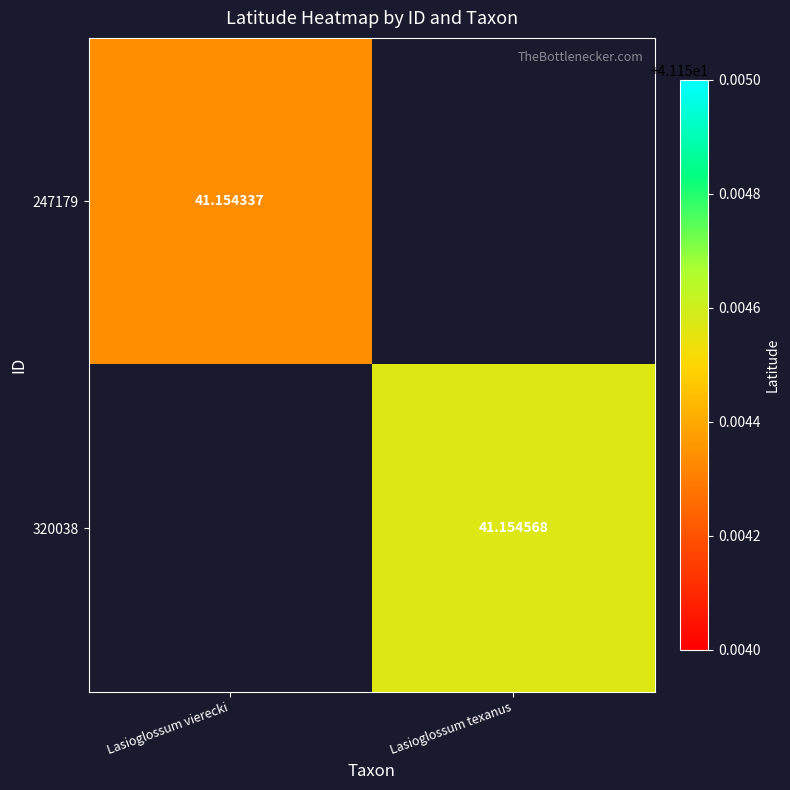

Rank the series by their average value, from lowest to highest.

247179, 320038